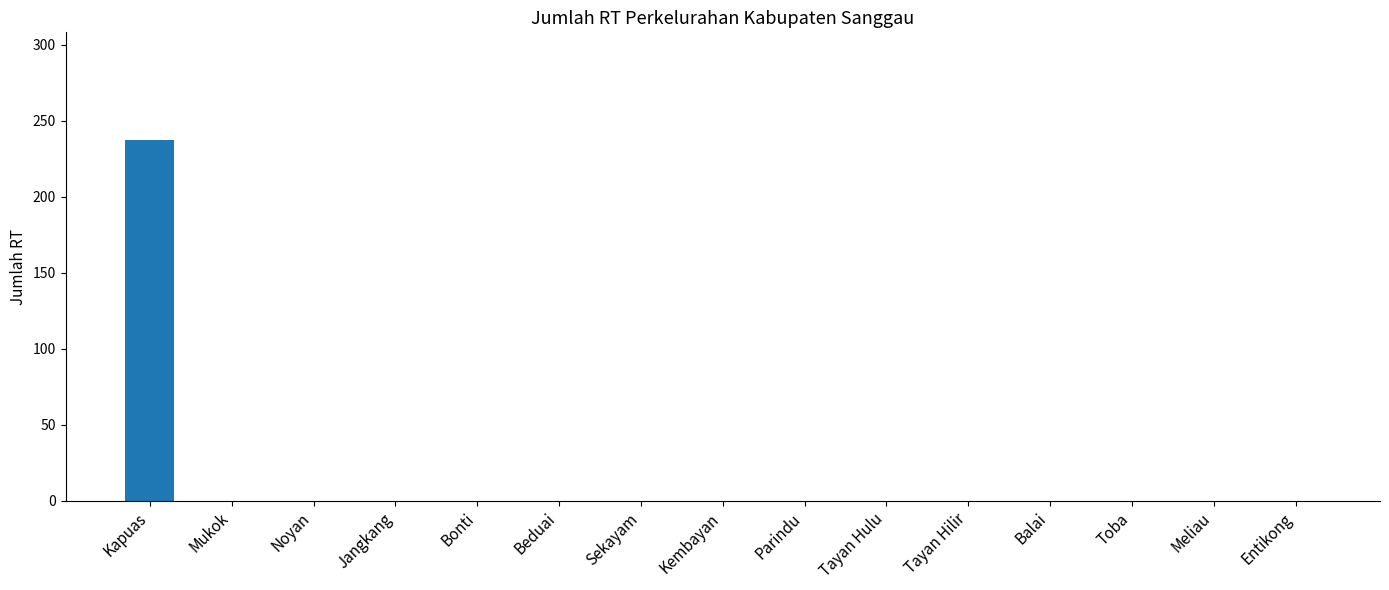

The value at Tayan Hulu is 0. True or false?

True